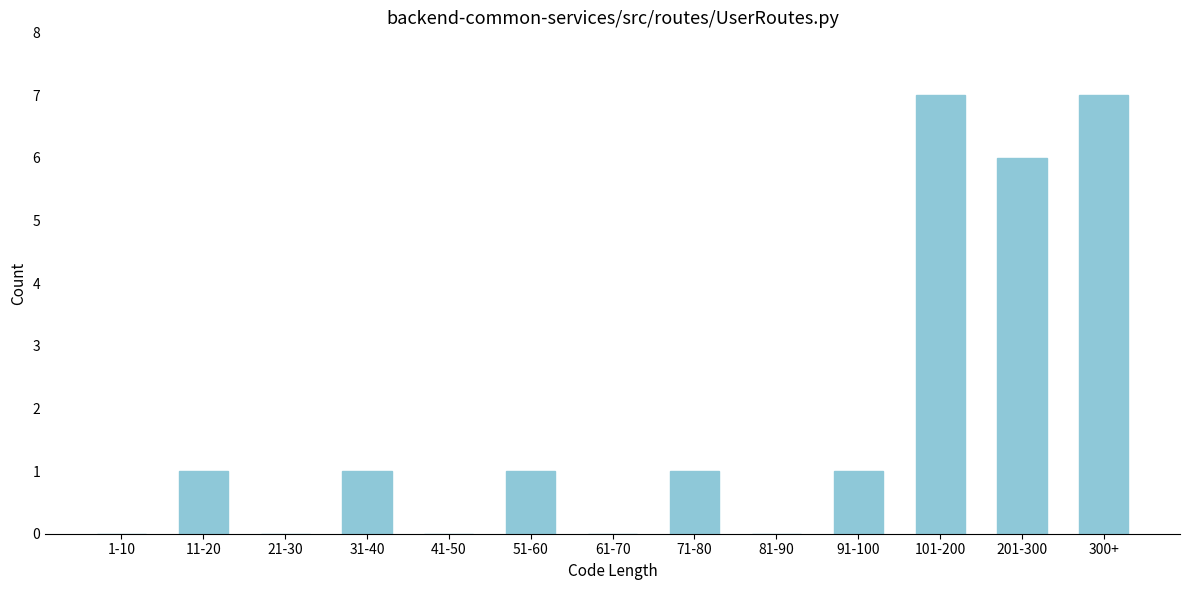

Reading right to left, extract all data points from this chart.

300+=7	201-300=6	101-200=7	91-100=1	81-90=0	71-80=1	61-70=0	51-60=1	41-50=0	31-40=1	21-30=0	11-20=1	1-10=0